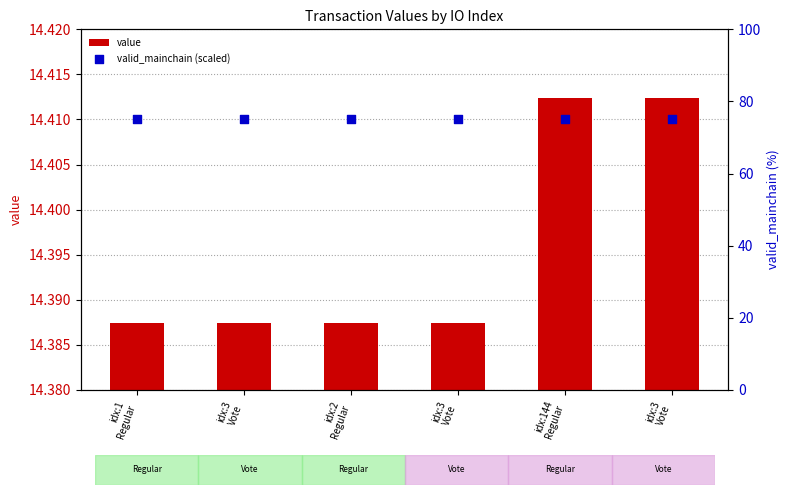

What are all the series names shown in the legend?

value, valid_mainchain (scaled)